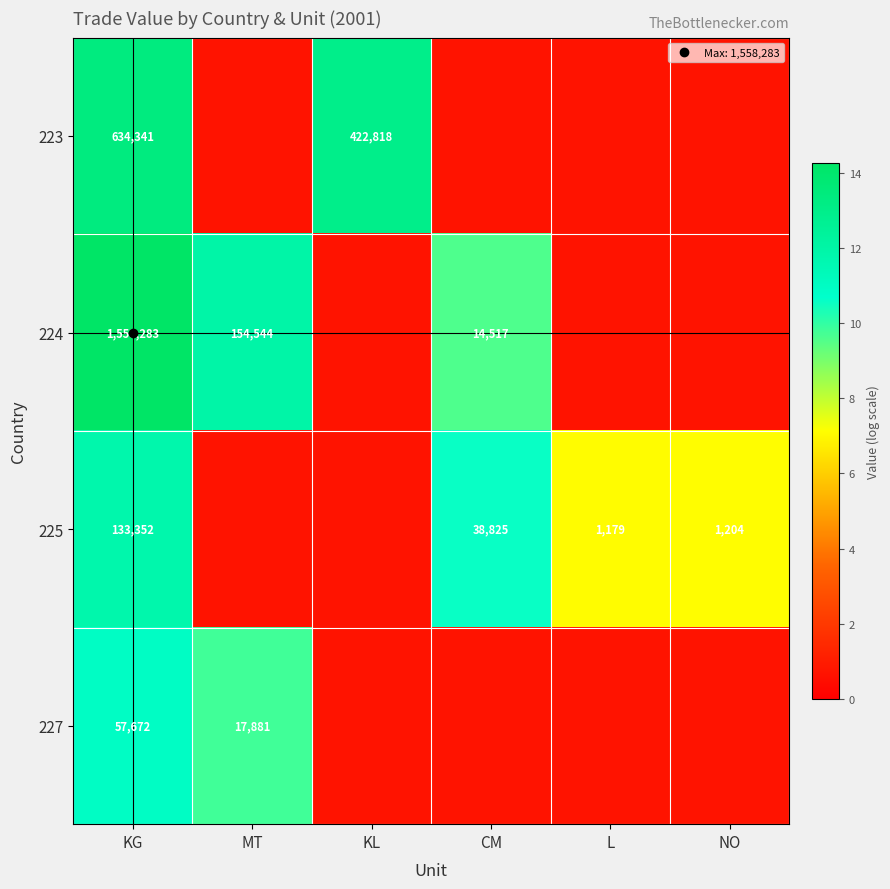

Is it true that 223 equals 0.4 at NO?

False